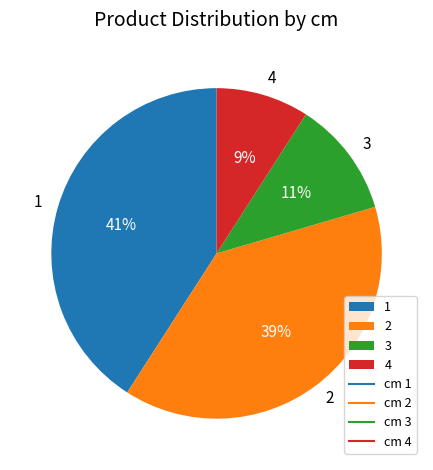

How many slices are in this pie chart?

4